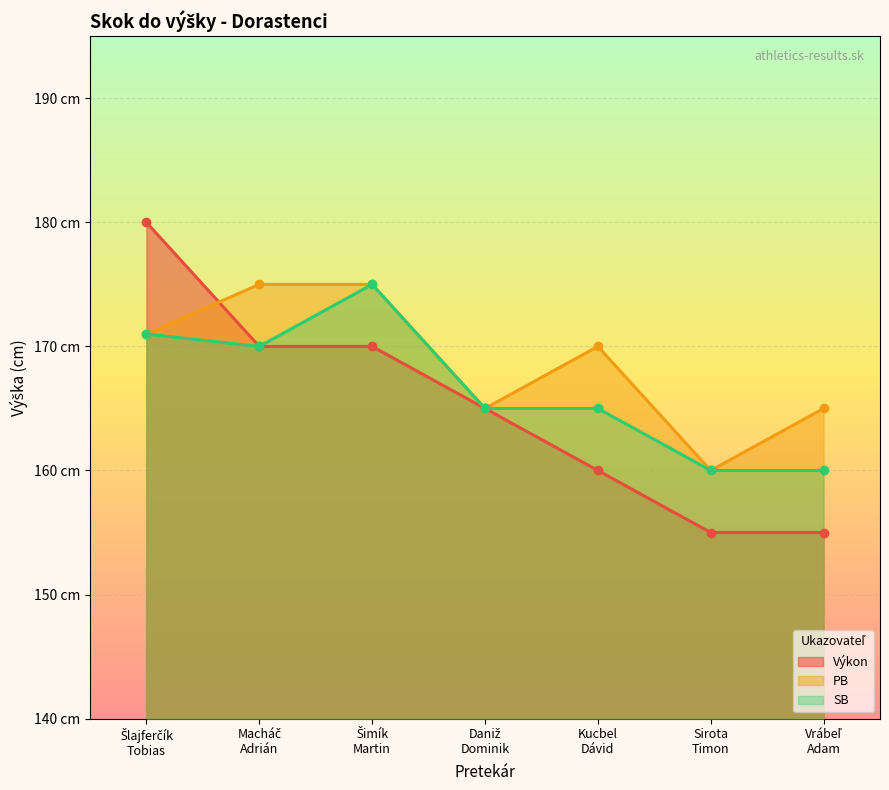

At how many categories does at least one series exceed 161?

6